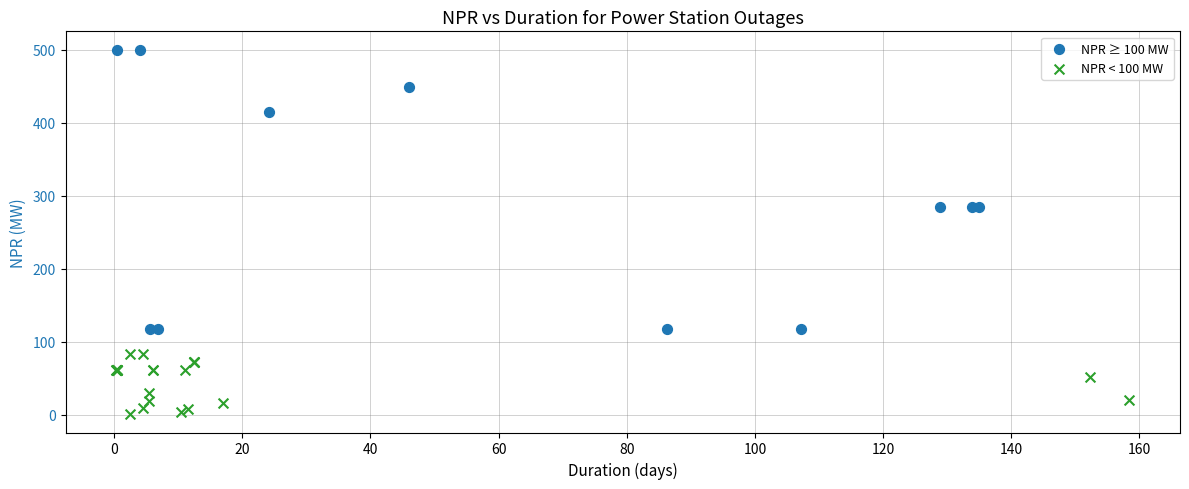

Which series has the widest spread of Y values?

NPR ≥ 100 MW